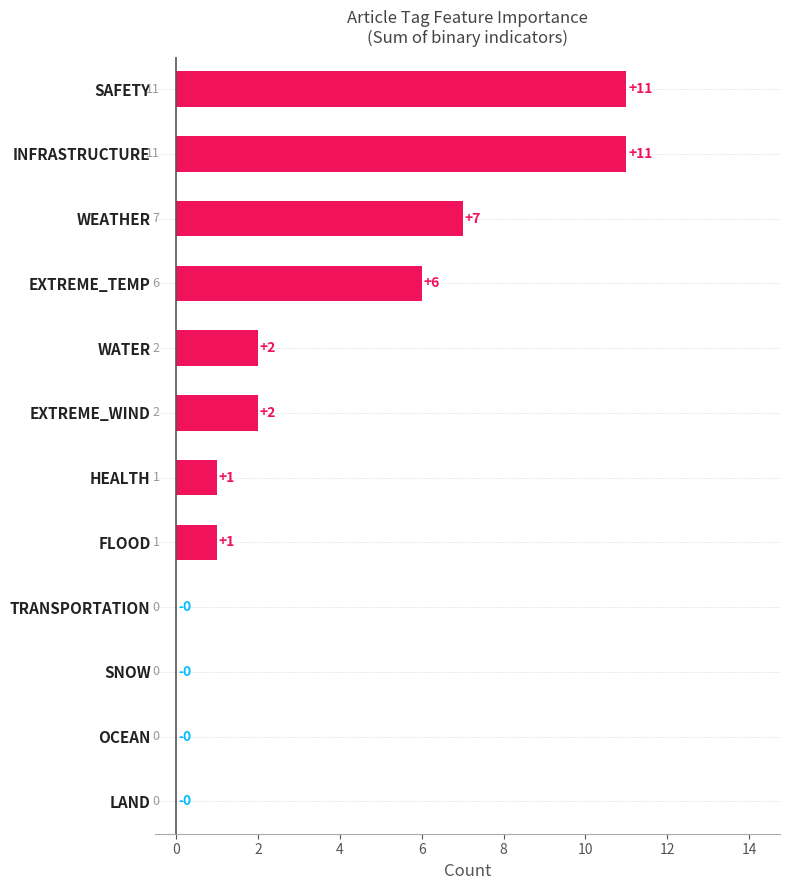

What is the greatest value displayed?

11